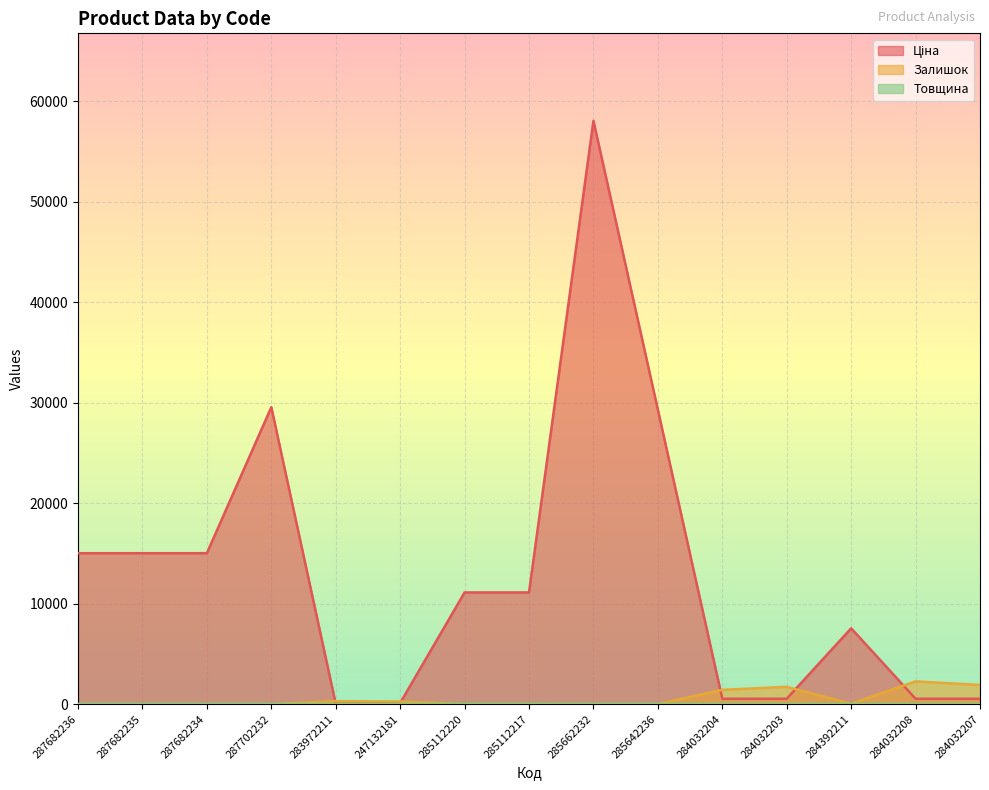

Which has a higher value, 284032204 or 285662232?

285662232